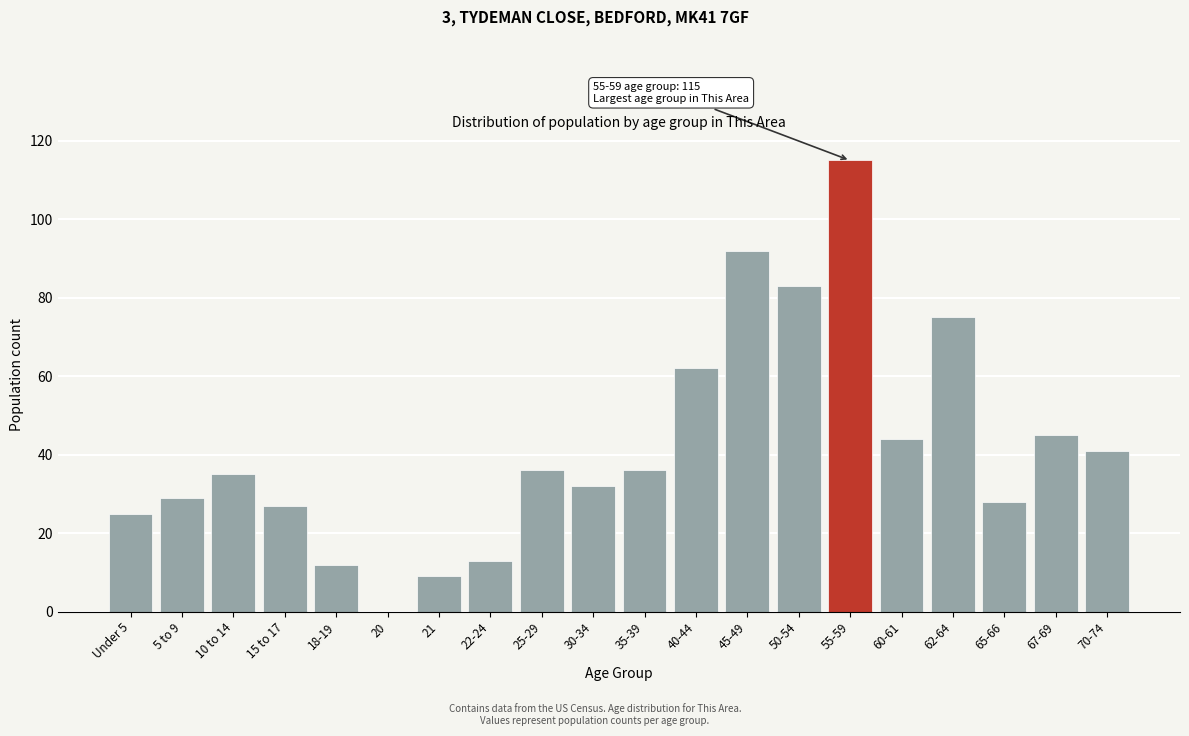

Reading left to right, list all the values displayed in this chart.

Under 5=25	5 to 9=29	10 to 14=35	15 to 17=27	18-19=12	20=0	21=9	22-24=13	25-29=36	30-34=32	35-39=36	40-44=62	45-49=92	50-54=83	55-59=115	60-61=44	62-64=75	65-66=28	67-69=45	70-74=41